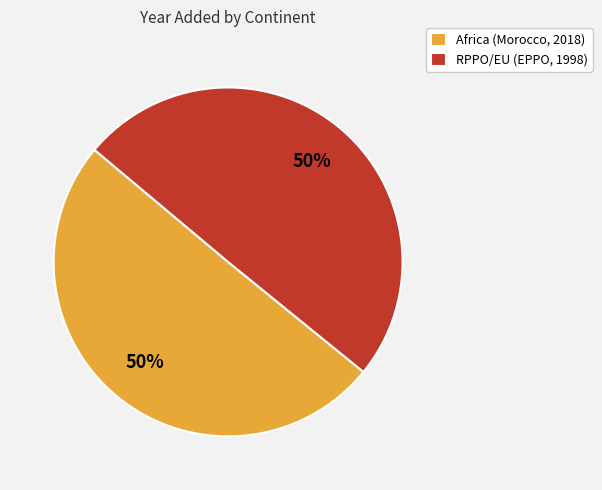

What is the ratio of the value at Africa (Morocco, 2018) to the value at RPPO/EU (EPPO, 1998)?

1.0